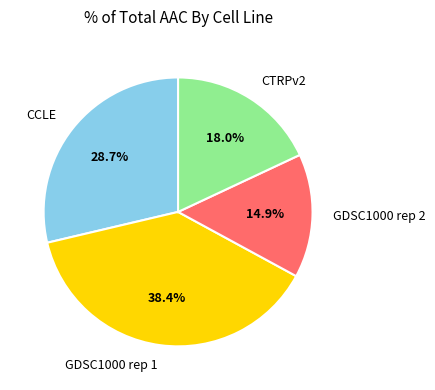

Which slice is the smallest?

GDSC1000 rep 2